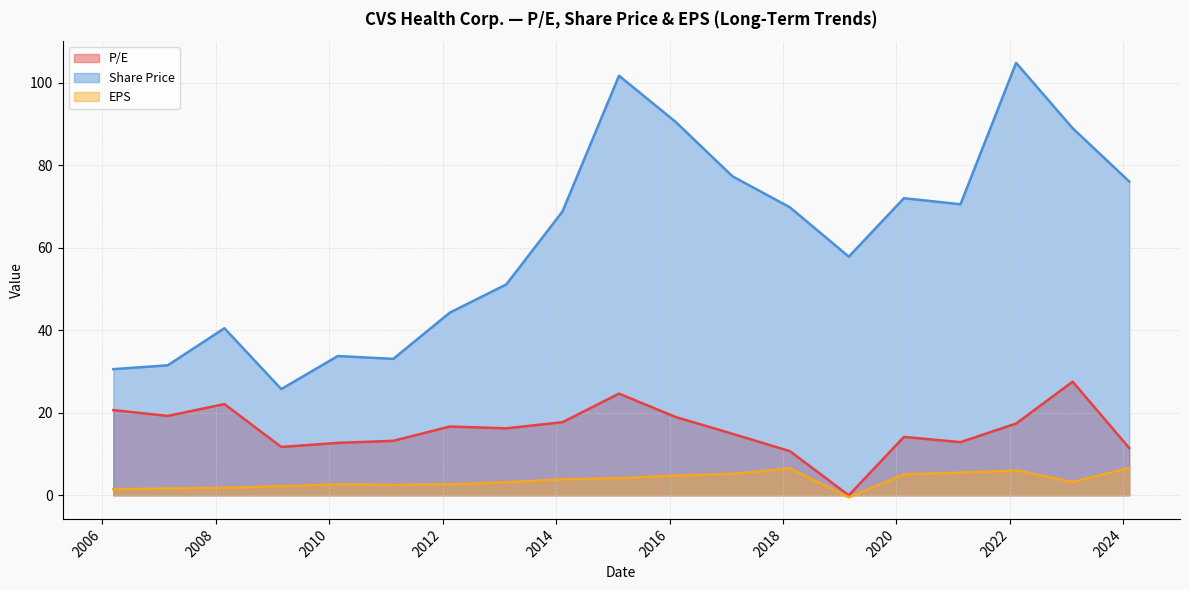

In P/E, how many points are higher than both neighbors (excluding endpoints)?

5